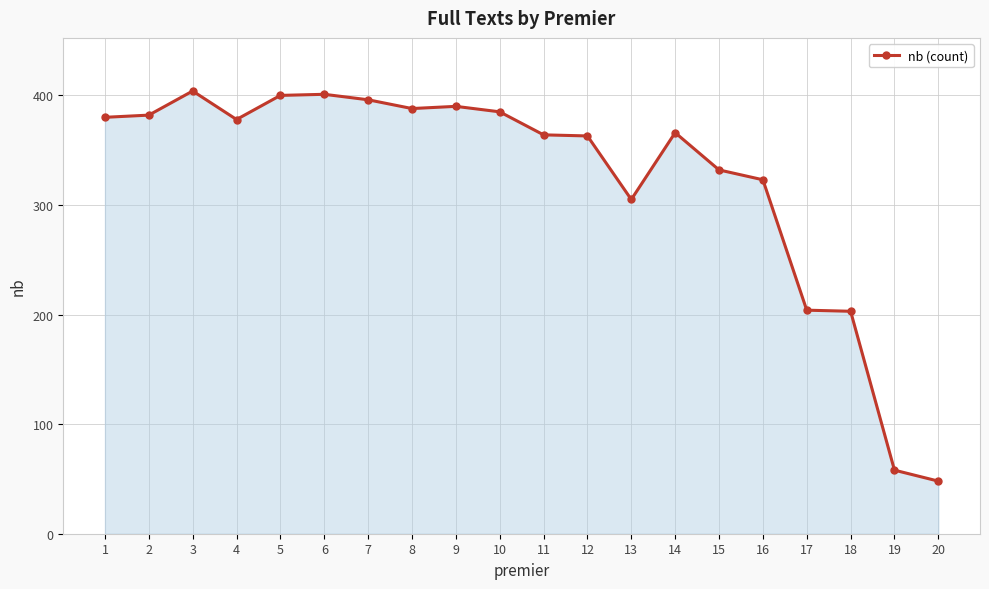

Which category has the lowest value across all series?

20